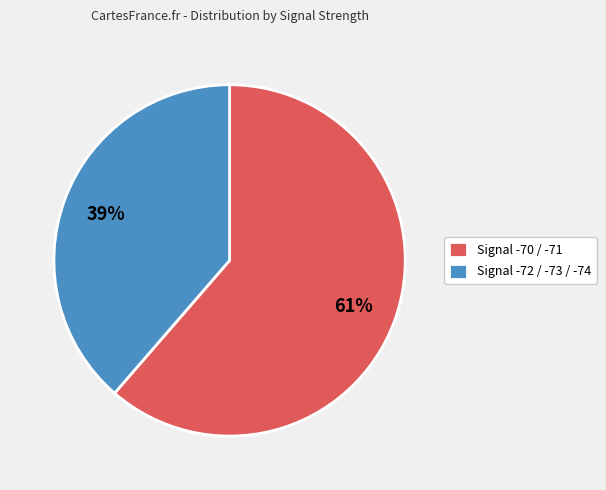

Is the sum of Signal -70 / -71 and Signal -72 / -73 / -74 greater than half?

Yes